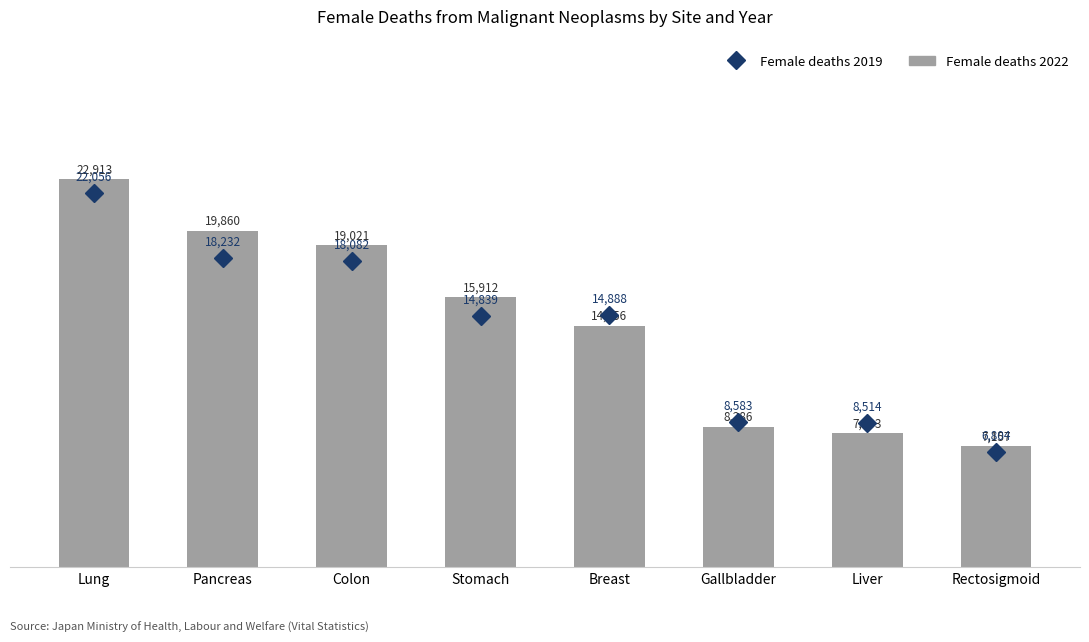

List the labels in order of value, smallest first.

Rectosigmoid, Liver, Gallbladder, Breast, Stomach, Colon, Pancreas, Lung